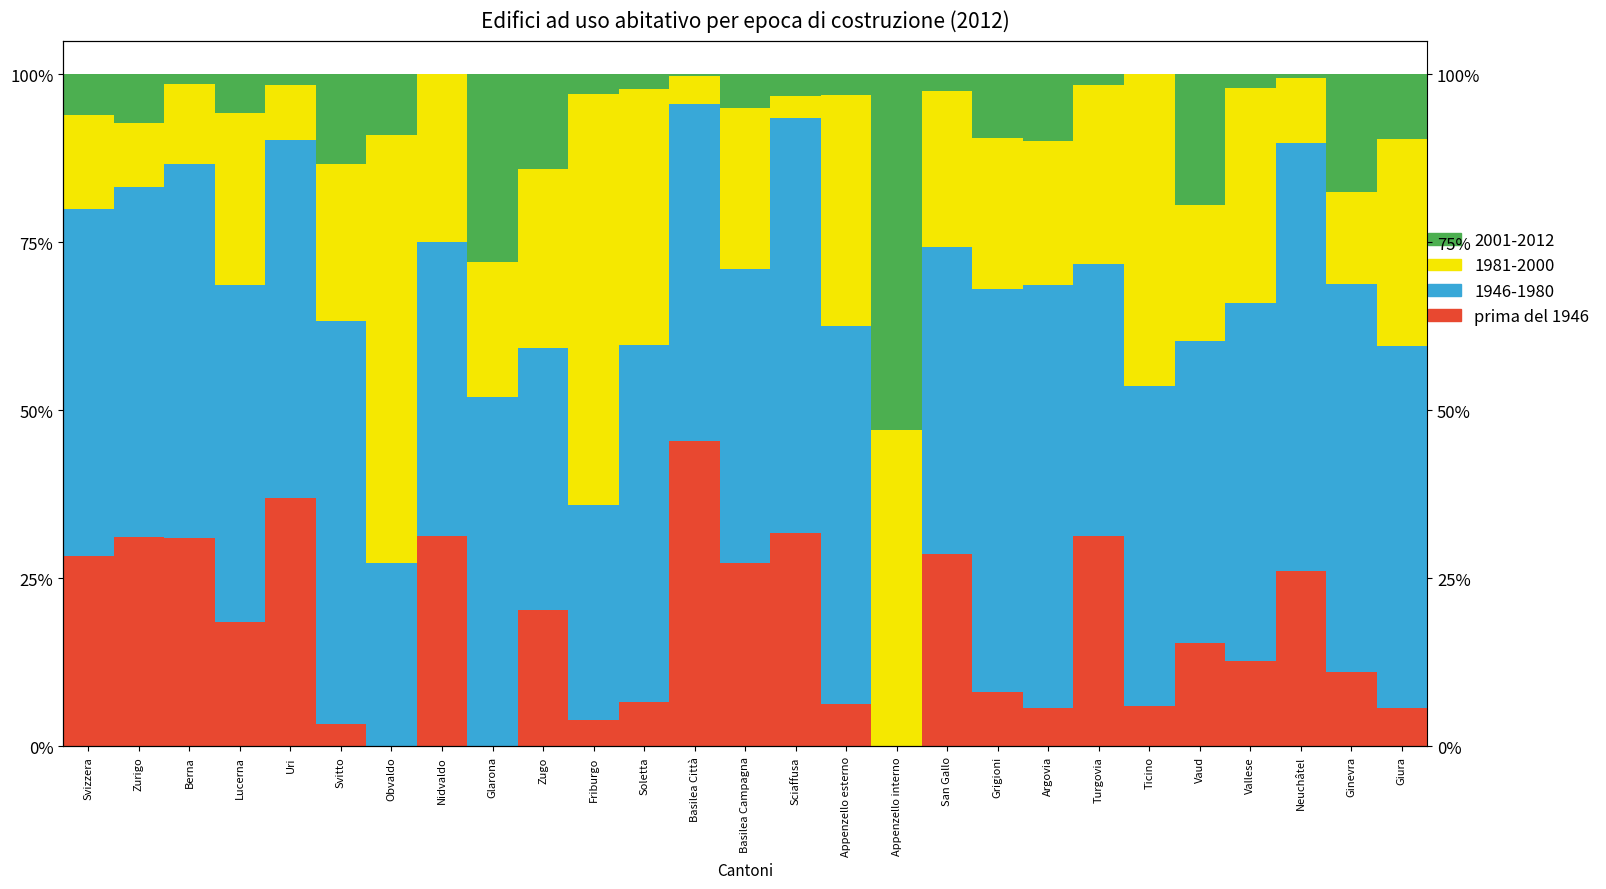

The chart shows a value of 31.2 at Zurigo. True or false?

True